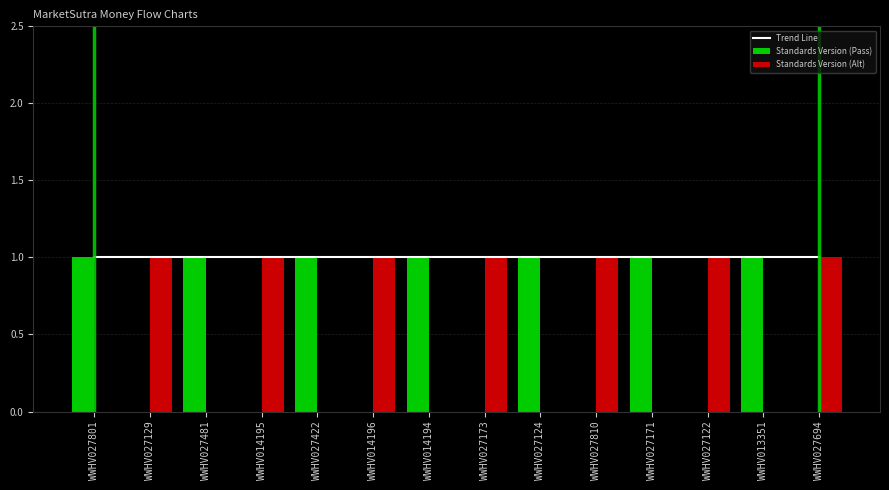

Which label corresponds to the largest value in the chart?

WWHV027801